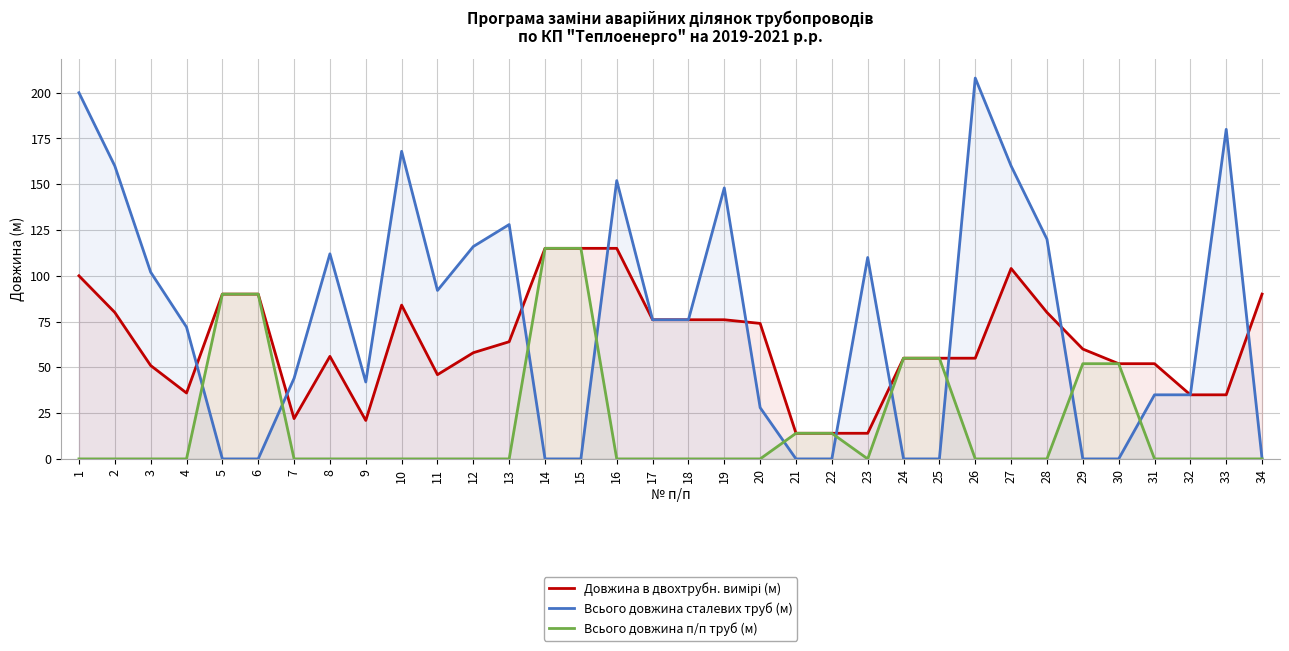

What is the difference between the second highest and minimum values in the Довжина в двохтрубн. вимірі (м) series?

101